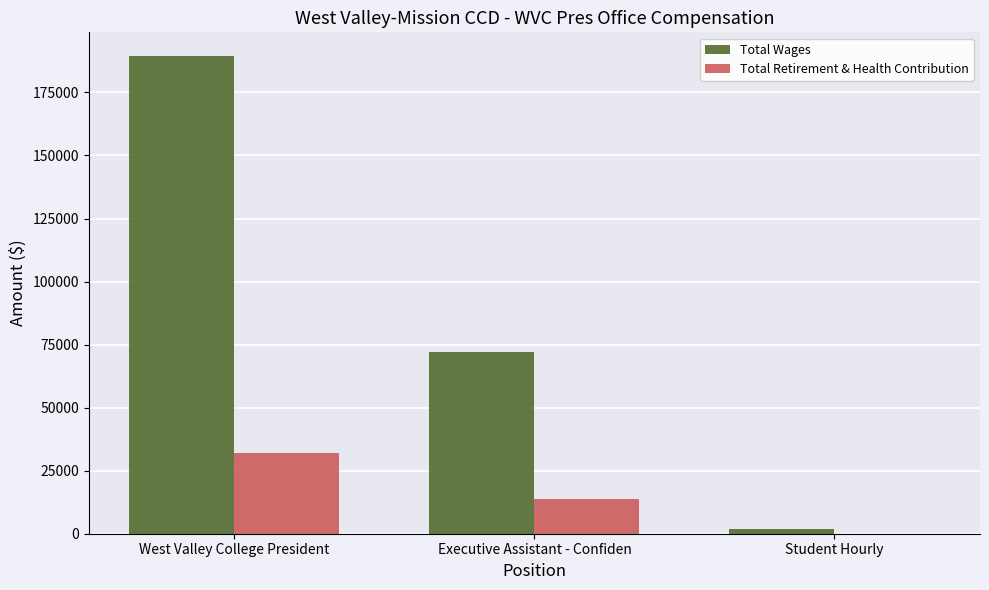

What is the sum of all Total Wages values?

263293